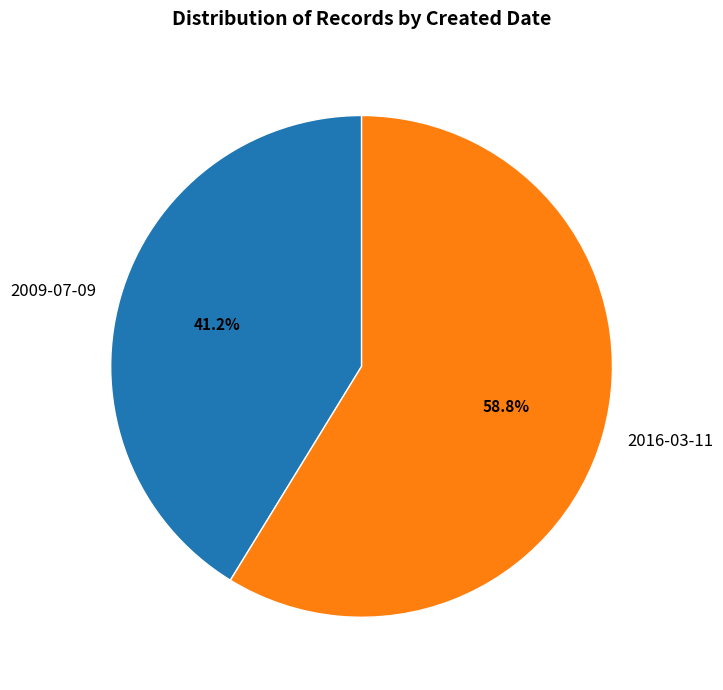

Is 2016-03-11 the majority of the pie?

Yes